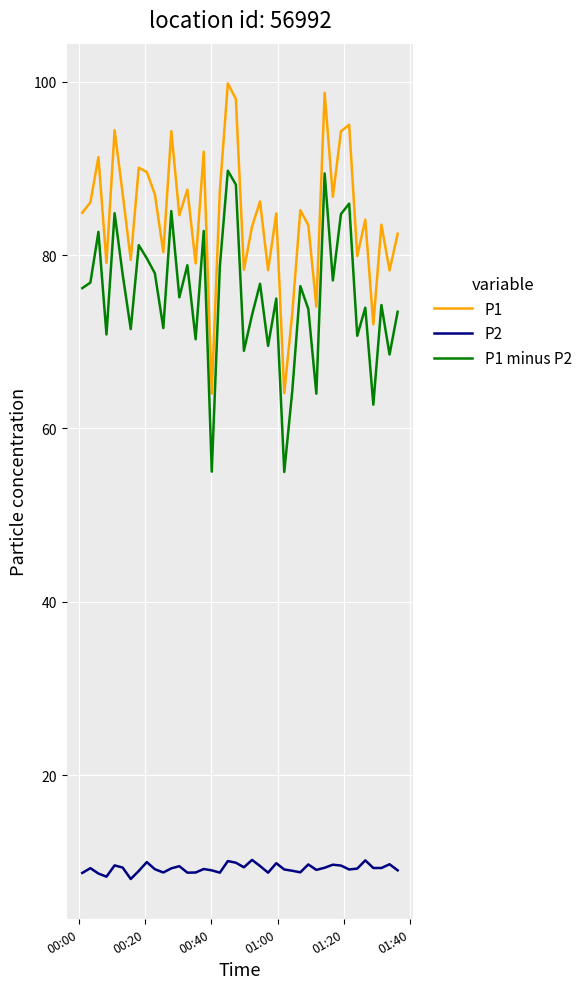

What are all the series names shown in the legend?

P1, P2, P1 minus P2